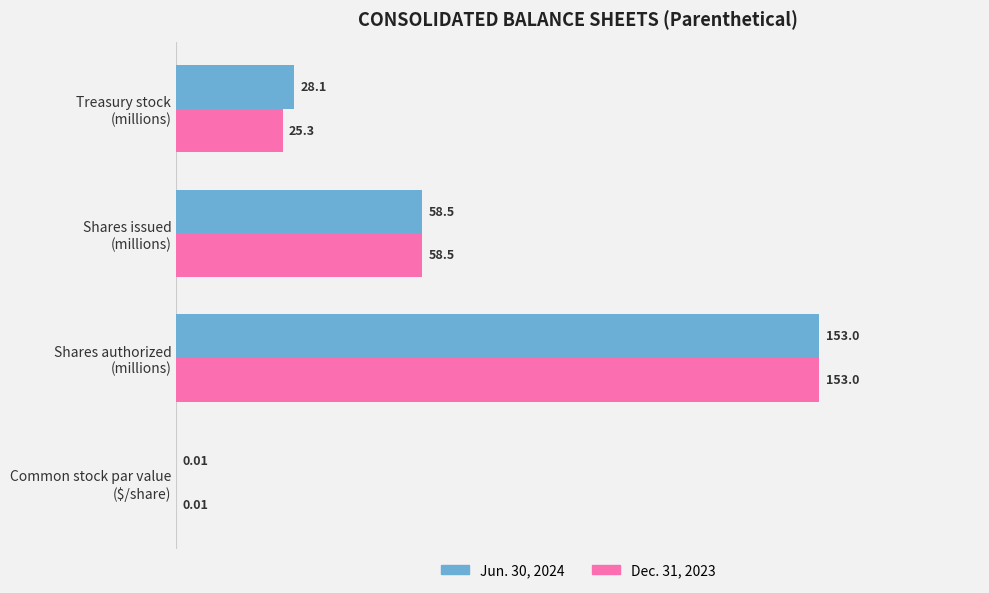

How many categories are shown in the chart?

4